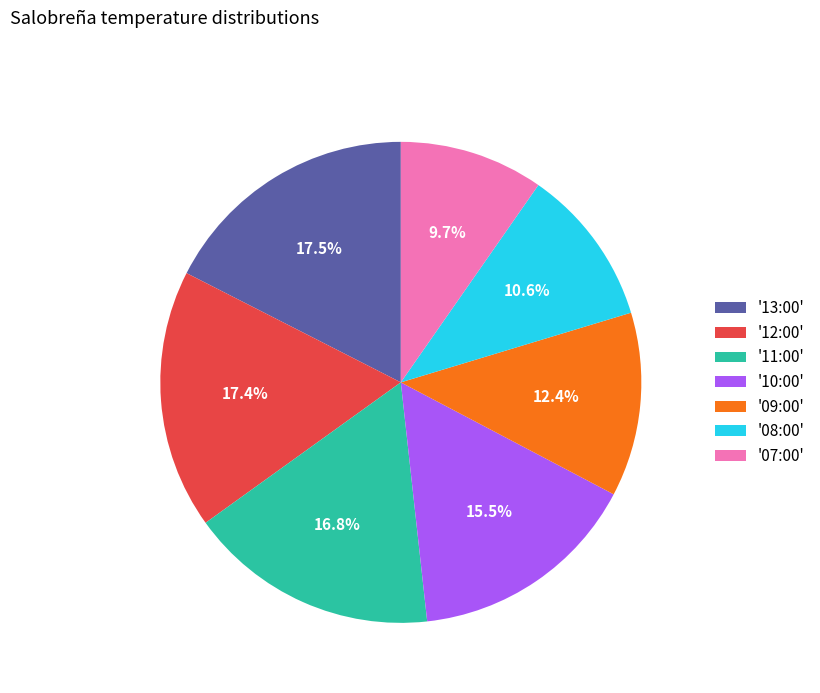

Count the number of slices in the pie.

7